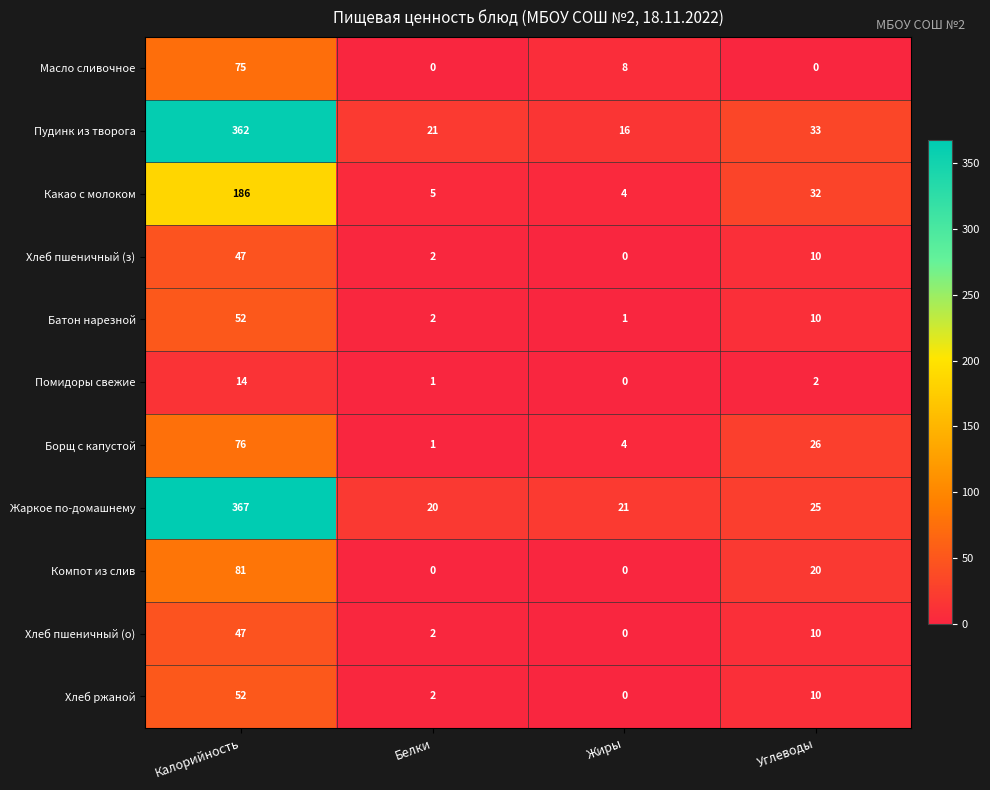

Rank the categories by Борщ с капустой value from lowest to highest.

Белки, Жиры, Углеводы, Калорийность